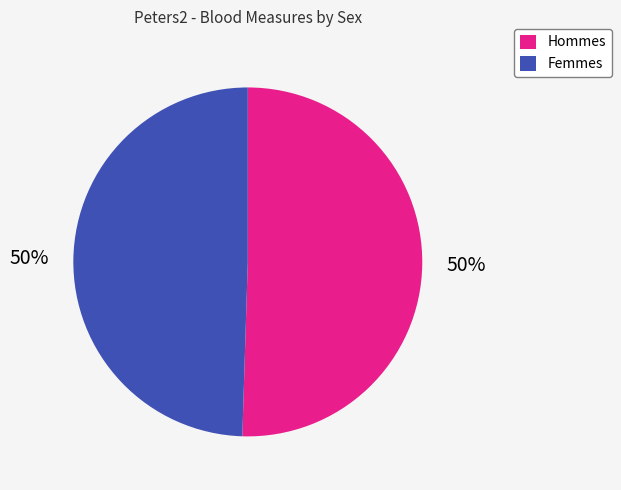

What is the ratio of the value at Hommes to the value at Femmes?

1.0